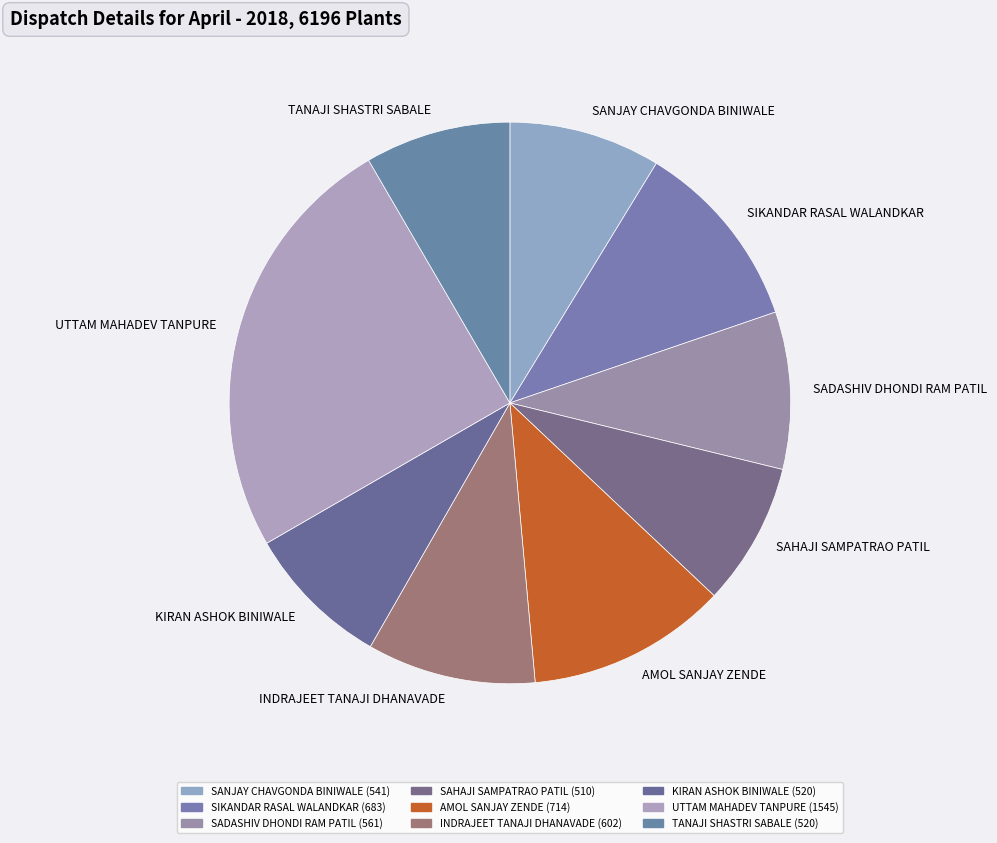

Which category has the biggest portion of the pie?

UTTAM MAHADEV TANPURE